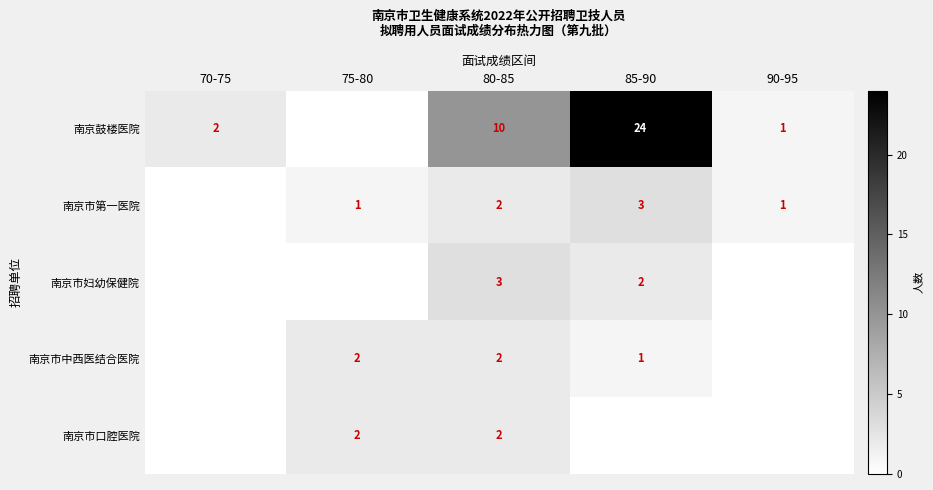

The 南京鼓楼医院 series shows 13 at 80-85. True or false?

False